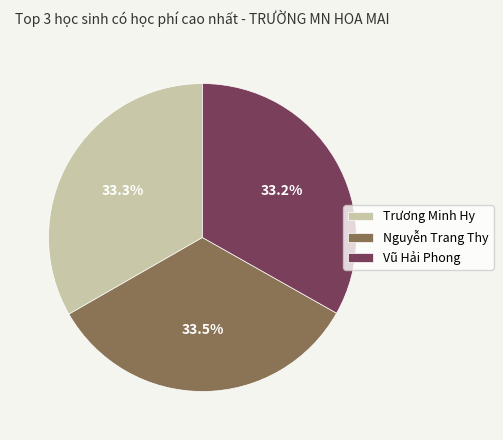

Approximately how many times larger is the value at Nguyễn Trang Thy compared to Trương Minh Hy?

1.0